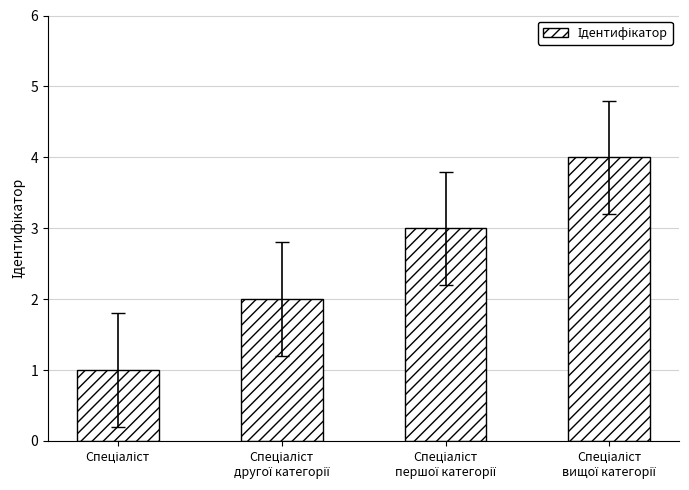

What is the greatest value displayed?

4